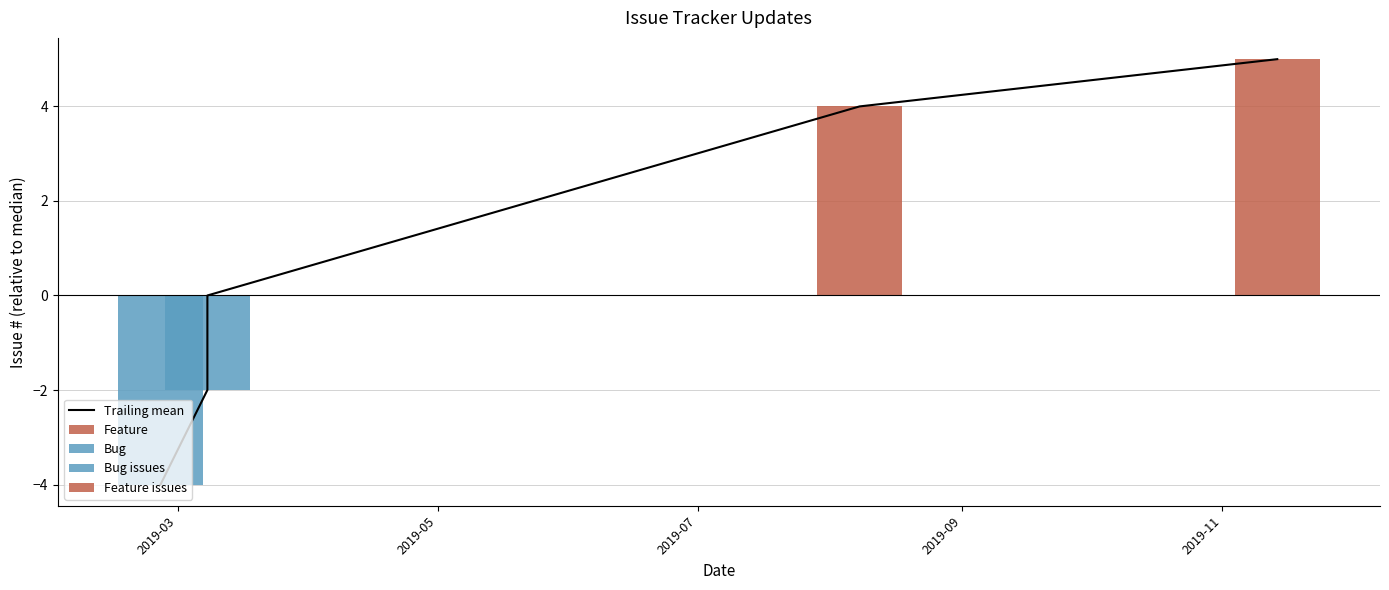

Reading right to left, list all the values displayed in this chart.

5	4	0	-2	-4